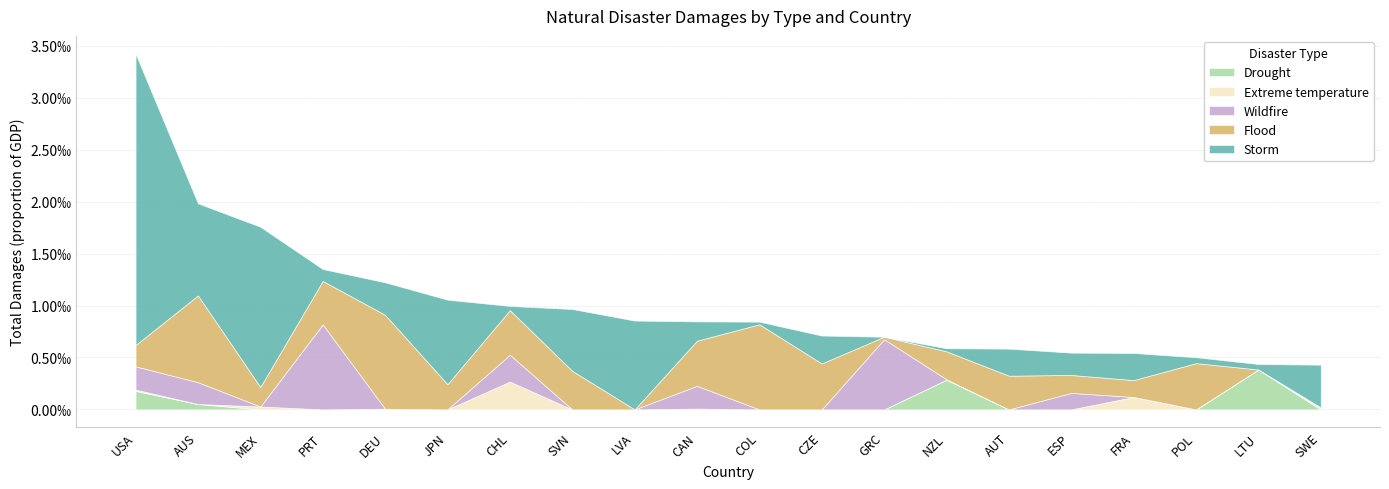

Where is Storm nearest to the value 0?

GRC